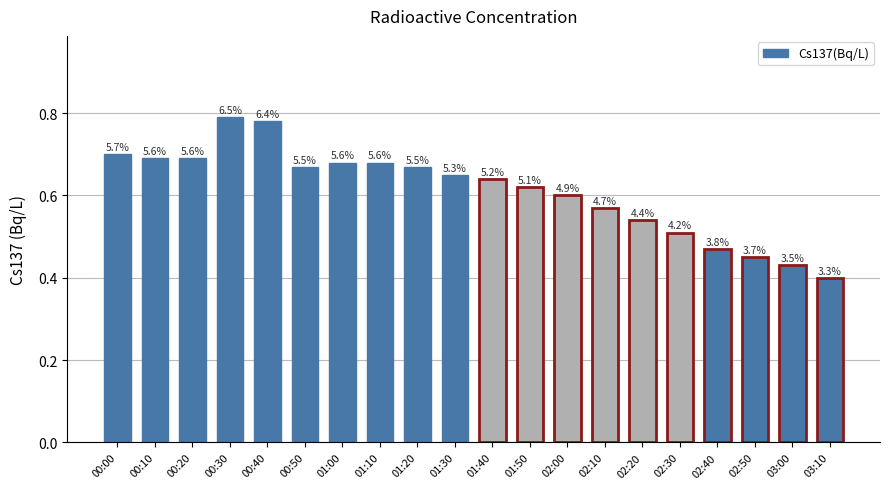

How many bars are there in total?

20